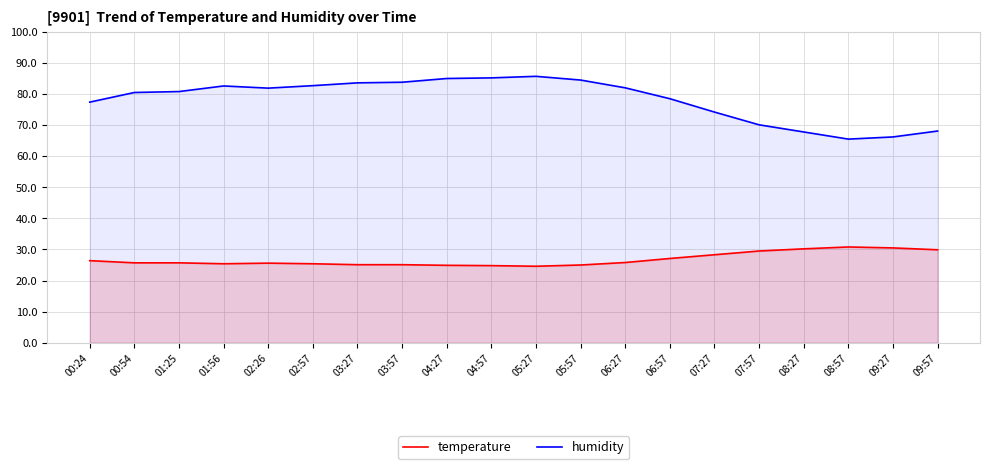

True or false: humidity and temperature cross at least once.

False